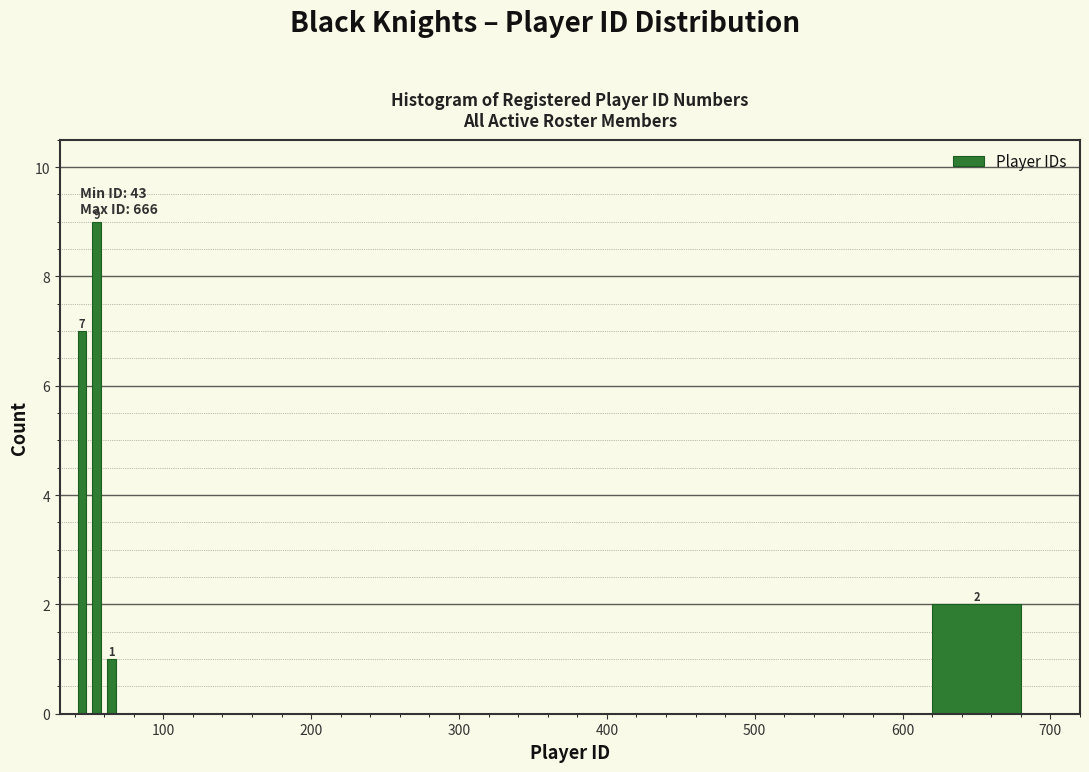

Read against the x-axis, roughly where is the centre of the tallest bar?

60